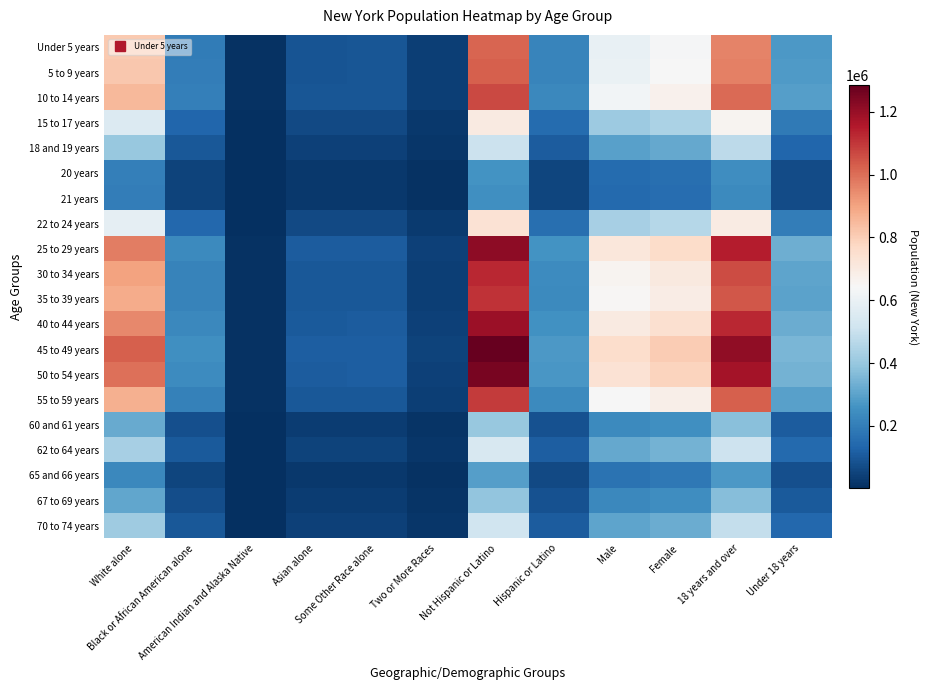

At which category is the sum across all series the highest?

Not Hispanic or Latino